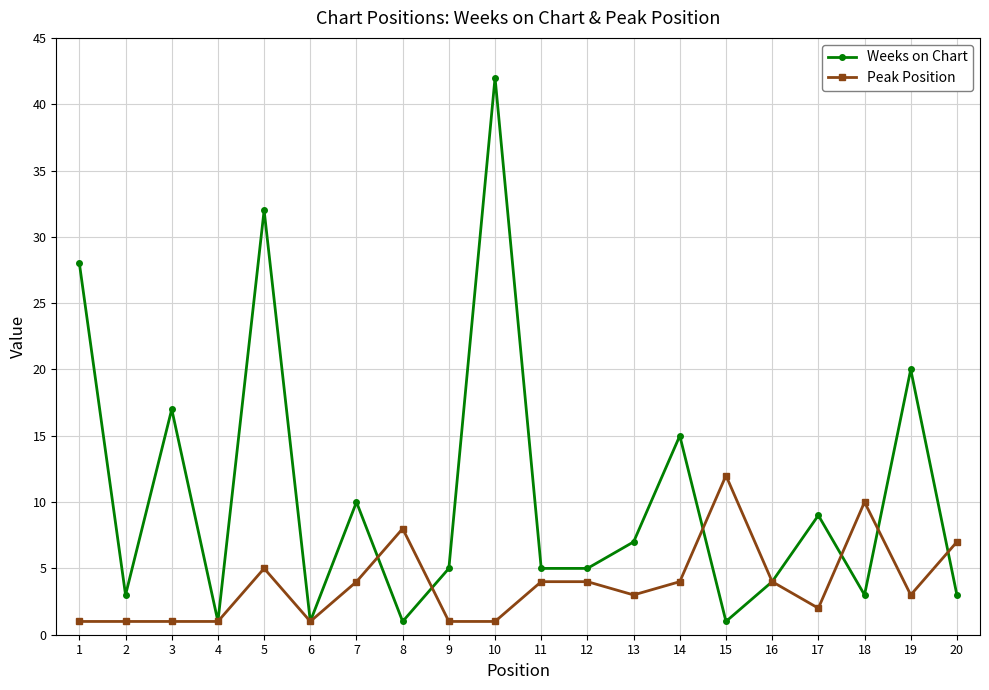

How many interior local peaks does the Weeks on Chart series have?

7